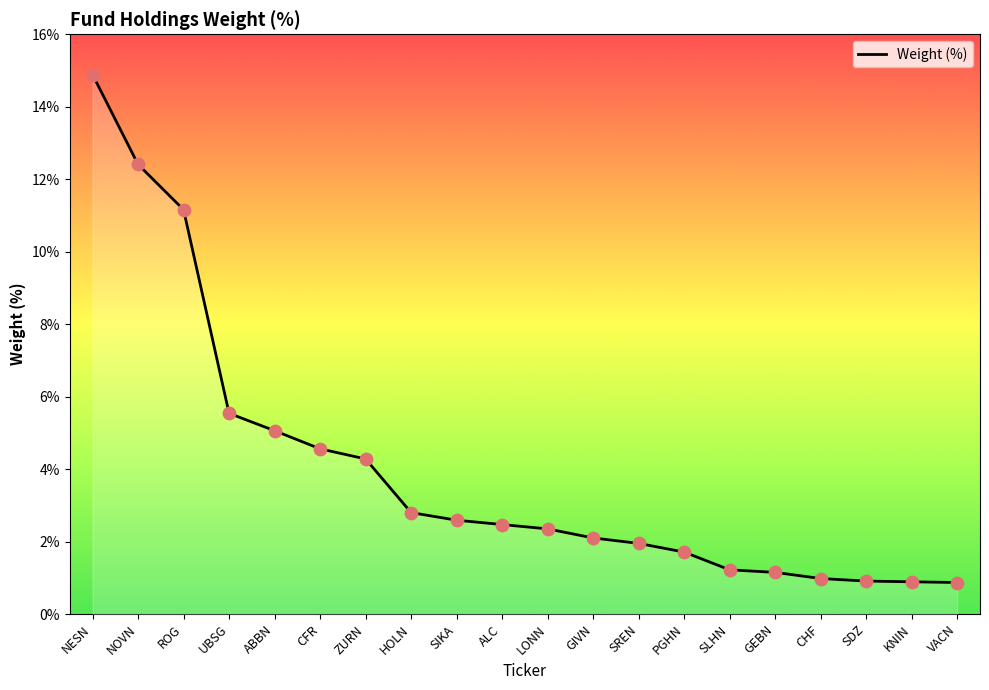

Between ROG and GIVN, which is larger?

ROG